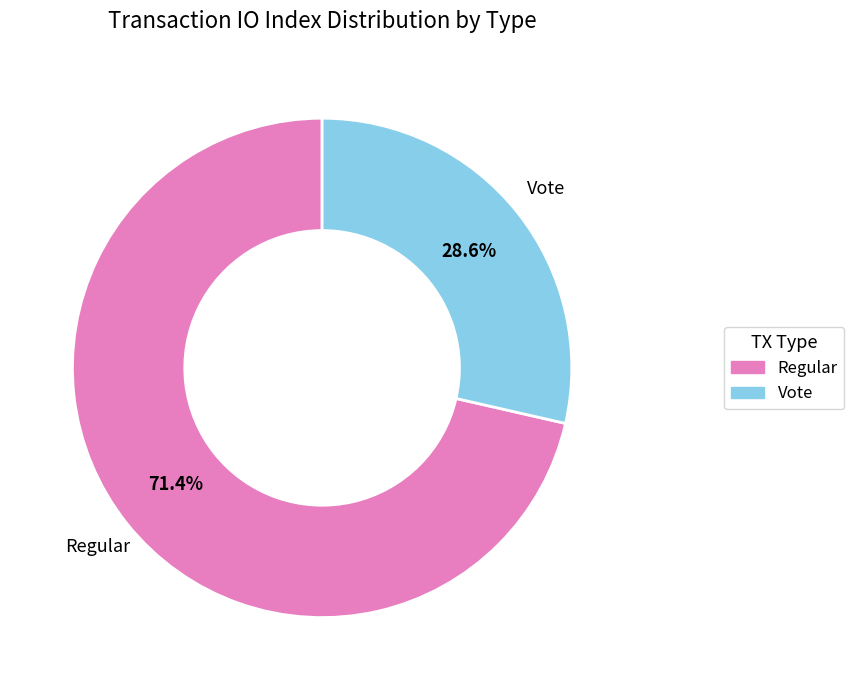

How many slices are in this pie chart?

2